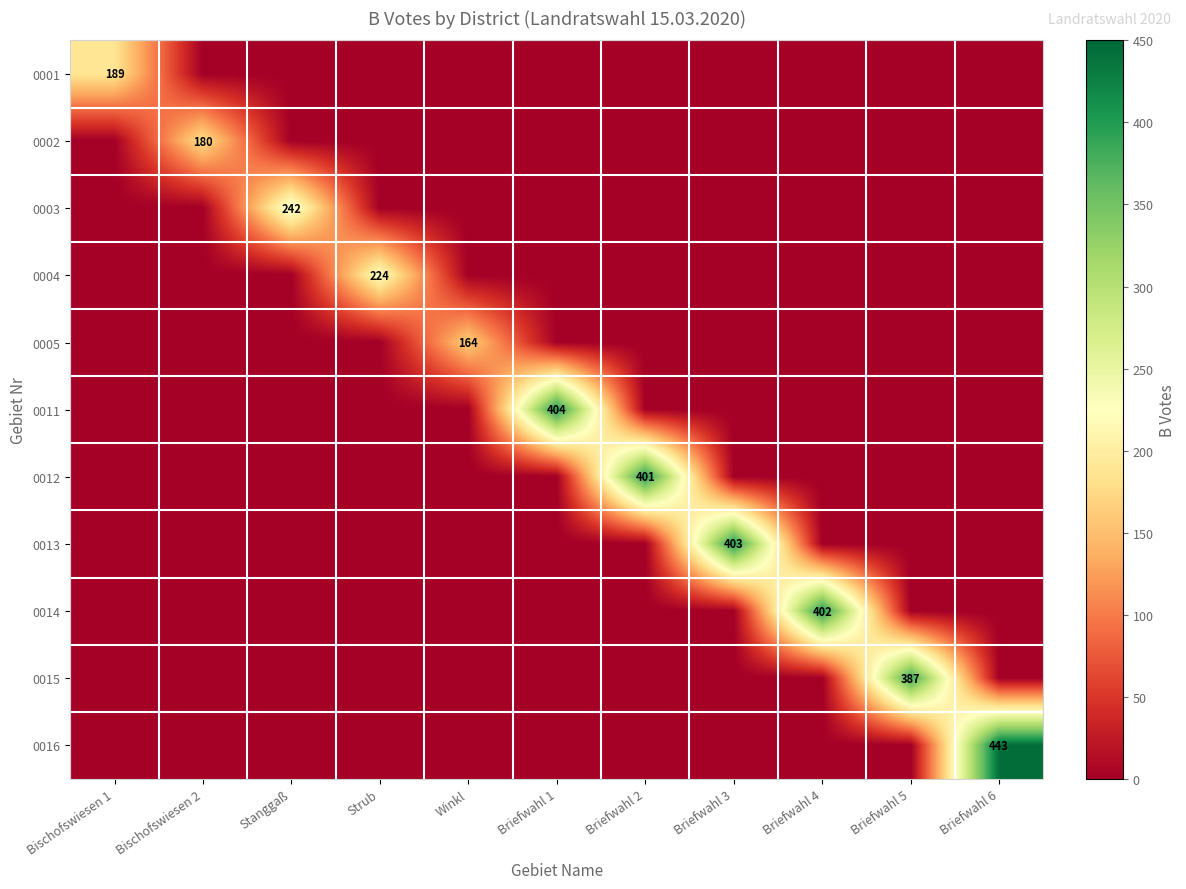

Rank the series by their maximum value, from highest to lowest.

0016, 0011, 0013, 0014, 0012, 0015, 0003, 0004, 0001, 0002, 0005